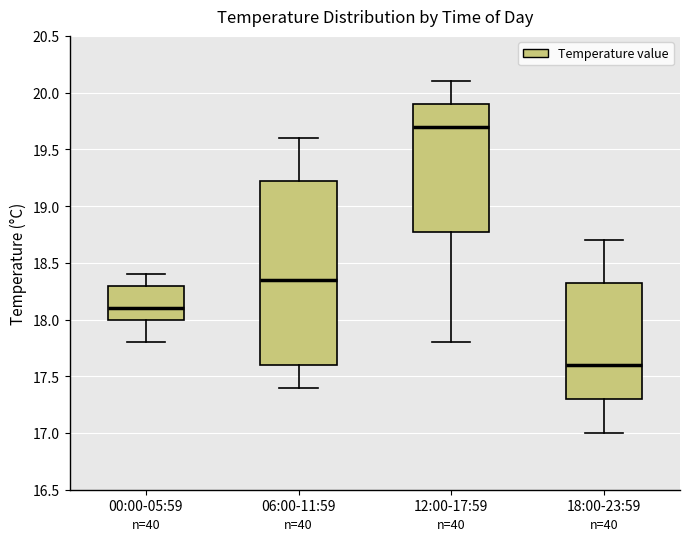

Reading left to right, transcribe this box plot: for each box, give where its median line is, the range the box spans, and where its two whiskers end, as read against the y-axis. The values are not printed on the chart, so give them approximately, as read against the axis.

00:00-05:59: median 18.10, box 18.00 to 18.30, whiskers 17.80 to 18.40
06:00-11:59: median 18.35, box 17.60 to 19.25, whiskers 17.40 to 19.60
12:00-17:59: median 19.70, box 18.80 to 19.90, whiskers 17.80 to 20.10
18:00-23:59: median 17.60, box 17.30 to 18.35, whiskers 17.00 to 18.70